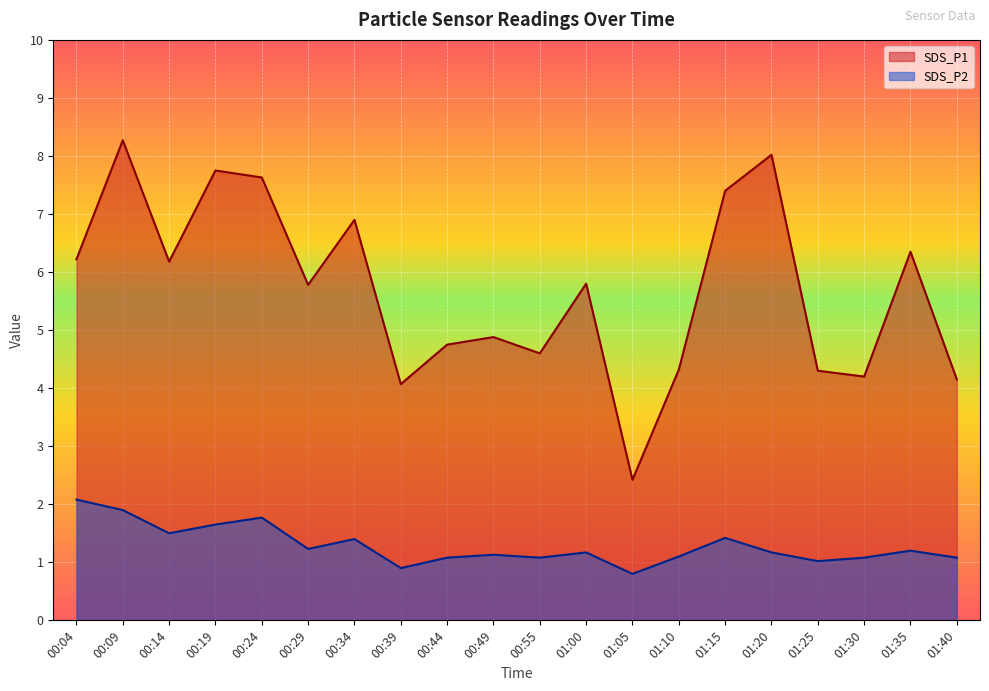

Reading left to right, what are all the values shown in this chart?

SDS_P1: 6.2	8.3	6.2	7.8	7.6	5.8	6.9	4.1	4.8	4.9	4.6	5.8	2.4	4.3	7.4	8.0	4.3	4.2	6.3	4.2
SDS_P2: 2.1	1.9	1.5	1.6	1.8	1.2	1.4	0.9	1.1	1.1	1.1	1.2	0.8	1.1	1.4	1.2	1.0	1.1	1.2	1.1